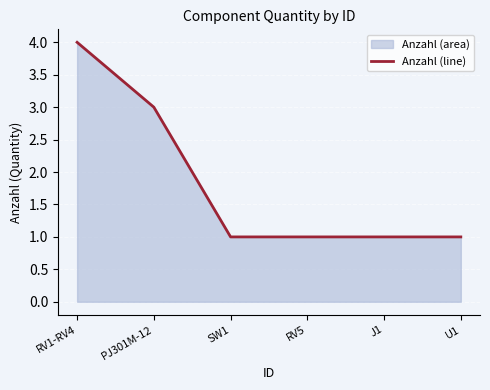

What is the label of the 4th point from the right?

SW1